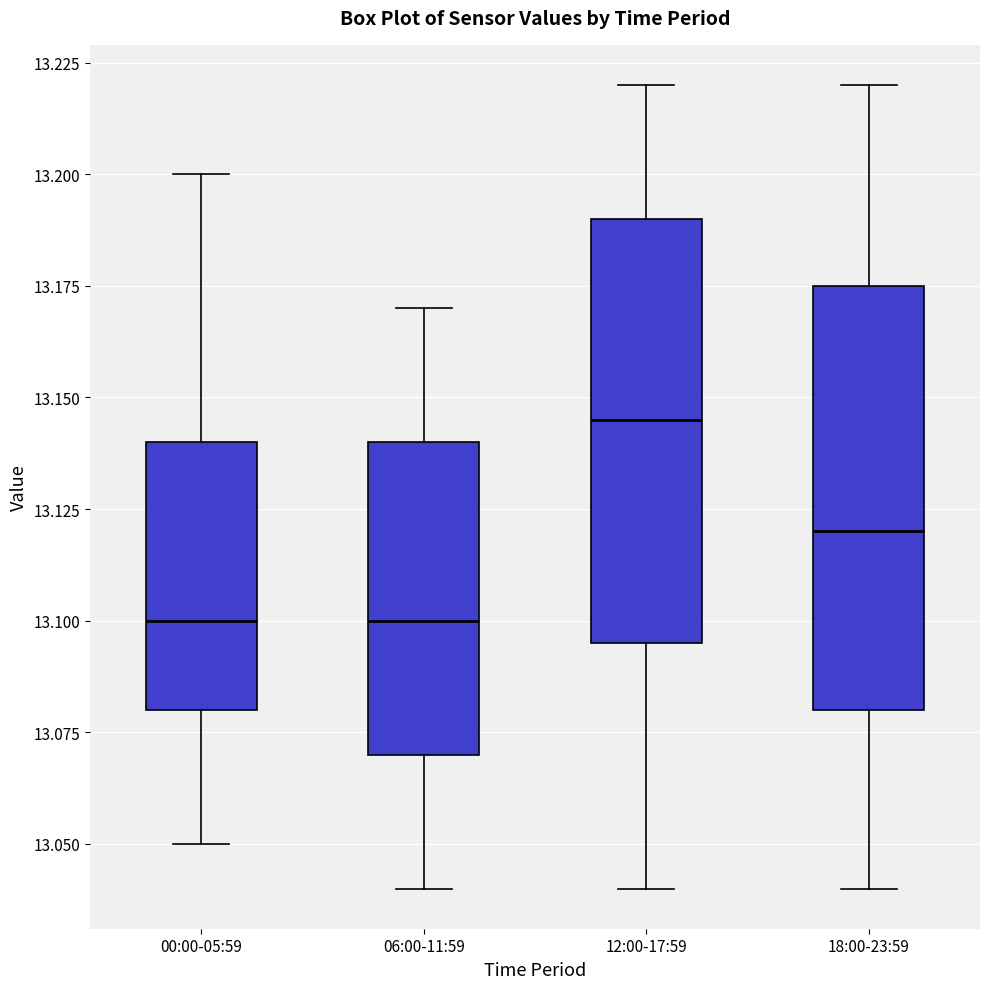

Reading left to right, transcribe this box plot: for each box, give where its median line is, the range the box spans, and where its two whiskers end, as read against the y-axis. The values are not printed on the chart, so give them approximately, as read against the axis.

00:00-05:59: median 13.100, box 13.080 to 13.140, whiskers 13.050 to 13.200
06:00-11:59: median 13.100, box 13.070 to 13.140, whiskers 13.040 to 13.170
12:00-17:59: median 13.145, box 13.095 to 13.190, whiskers 13.040 to 13.220
18:00-23:59: median 13.120, box 13.080 to 13.175, whiskers 13.040 to 13.220